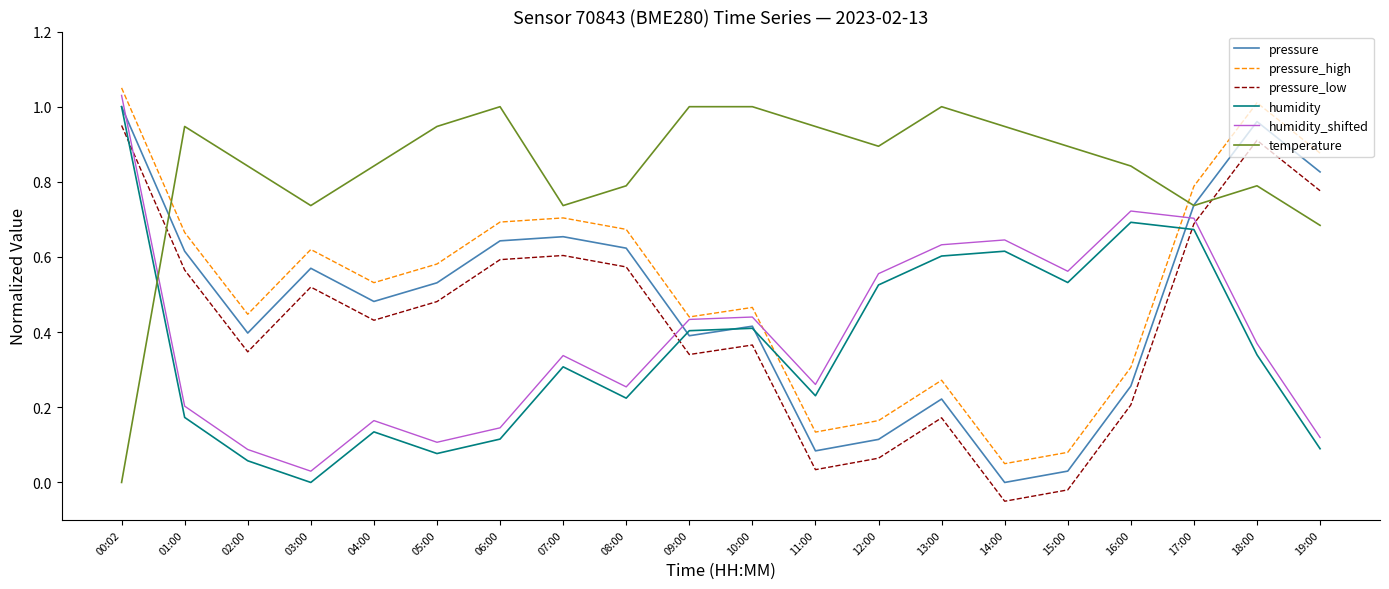

True or false: pressure has a value of 1.3 at 19:00.

False